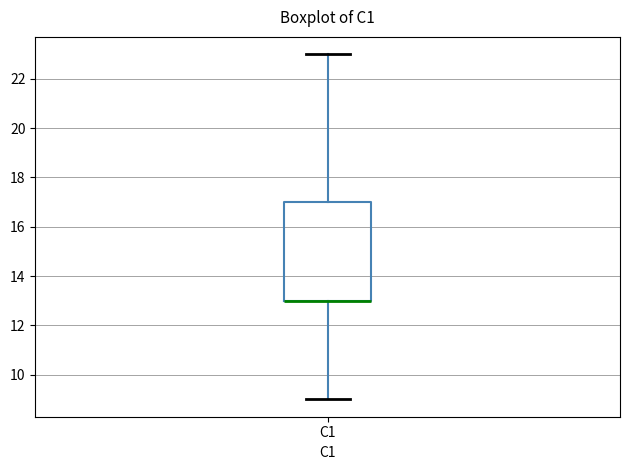

Read this box plot against the y-axis: the position of the median line, the range covered by the box, and the ends of both whiskers. The values are not printed on the chart, so give them approximately, as read against the axis.

median 13 (drawn on the box's lower edge), box 13 to 17, whiskers 9 to 23